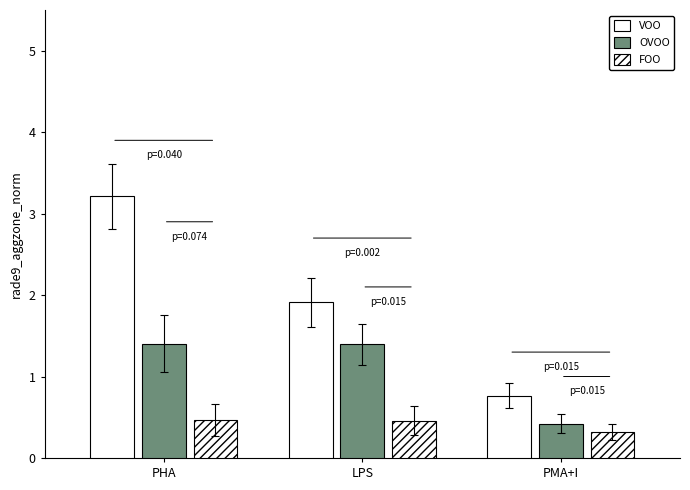

What is the sum of the OVOO values at PMA+I and LPS?

1.8